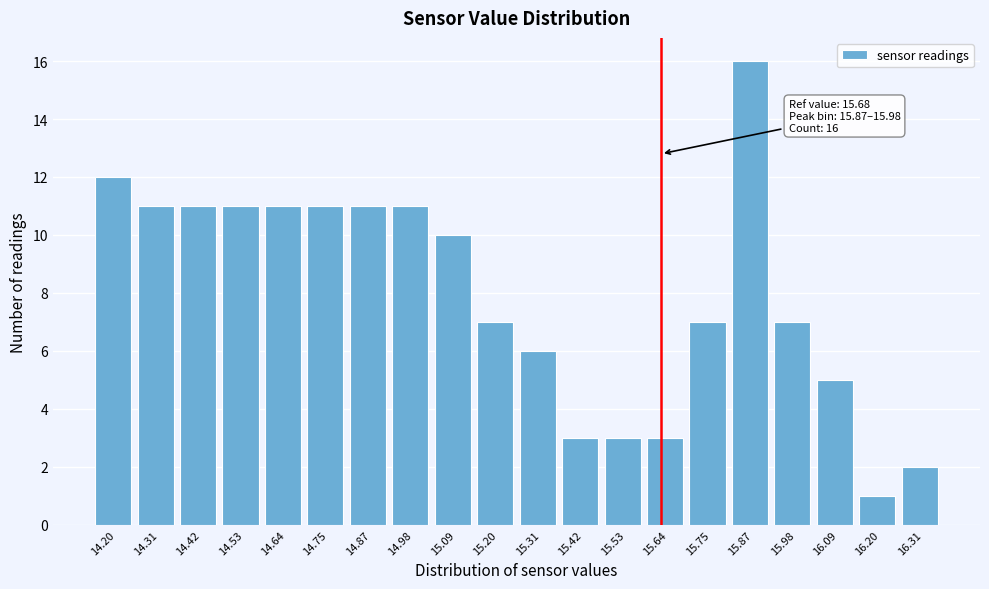

Reading left to right, what are all the values shown in this chart?

14.20=12	14.31=11	14.42=11	14.53=11	14.64=11	14.75=11	14.87=11	14.98=11	15.09=10	15.20=7	15.31=6	15.42=3	15.53=3	15.64=3	15.75=7	15.87=16	15.98=7	16.09=5	16.20=1	16.31=2